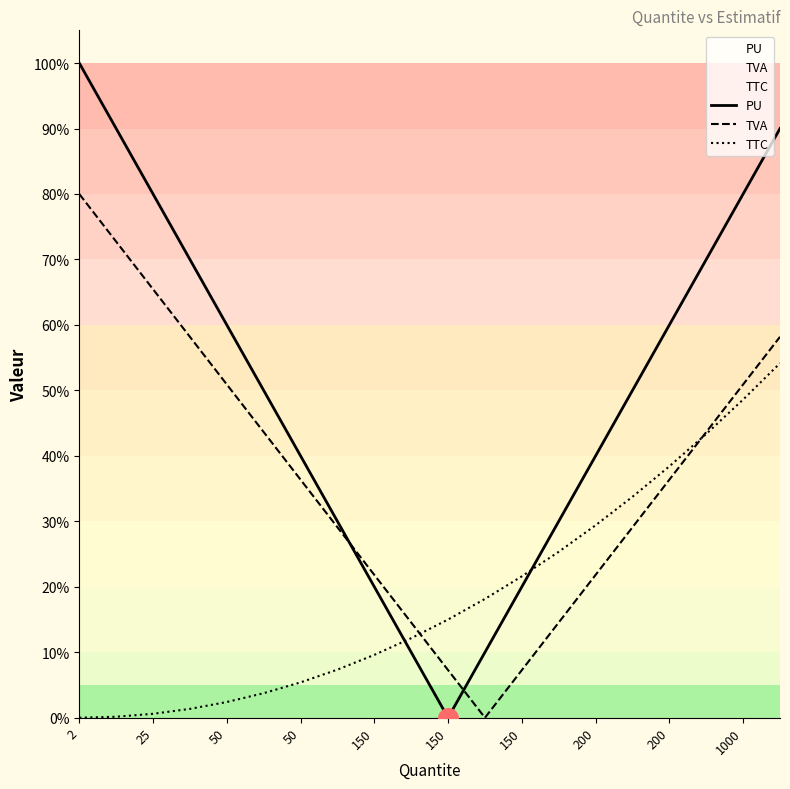

At how many categories does at least one series exceed 71?

5